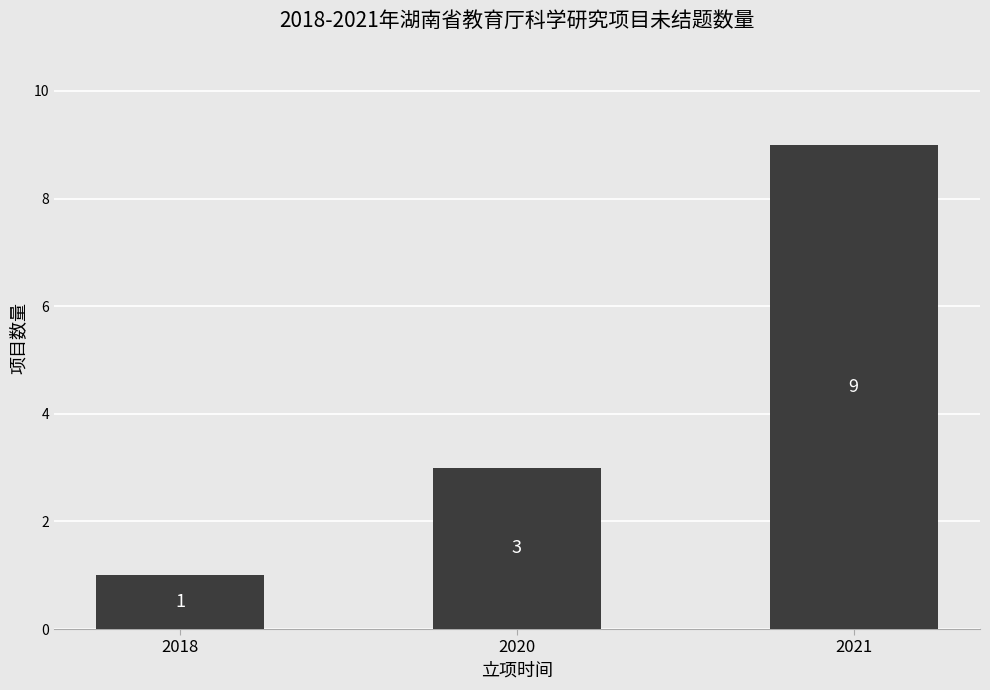

Between 2018 and 2021, which is larger?

2021